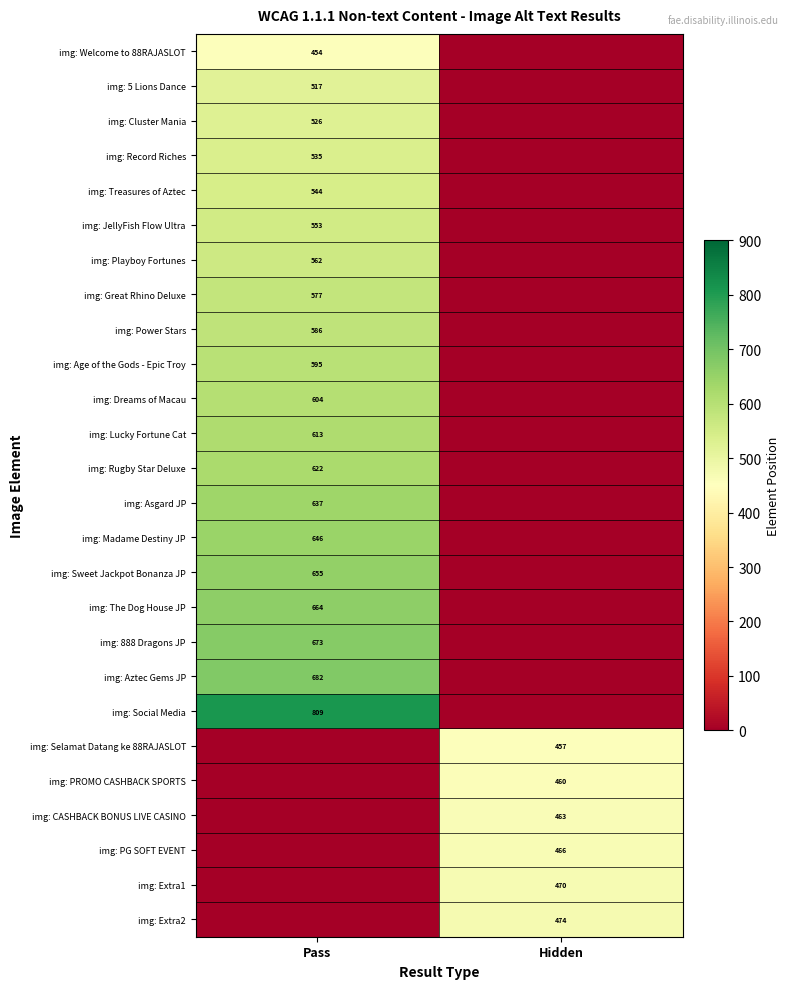

Is the value of img: PG SOFT EVENT at Hidden greater than the value of img: Cluster Mania at Pass?

No